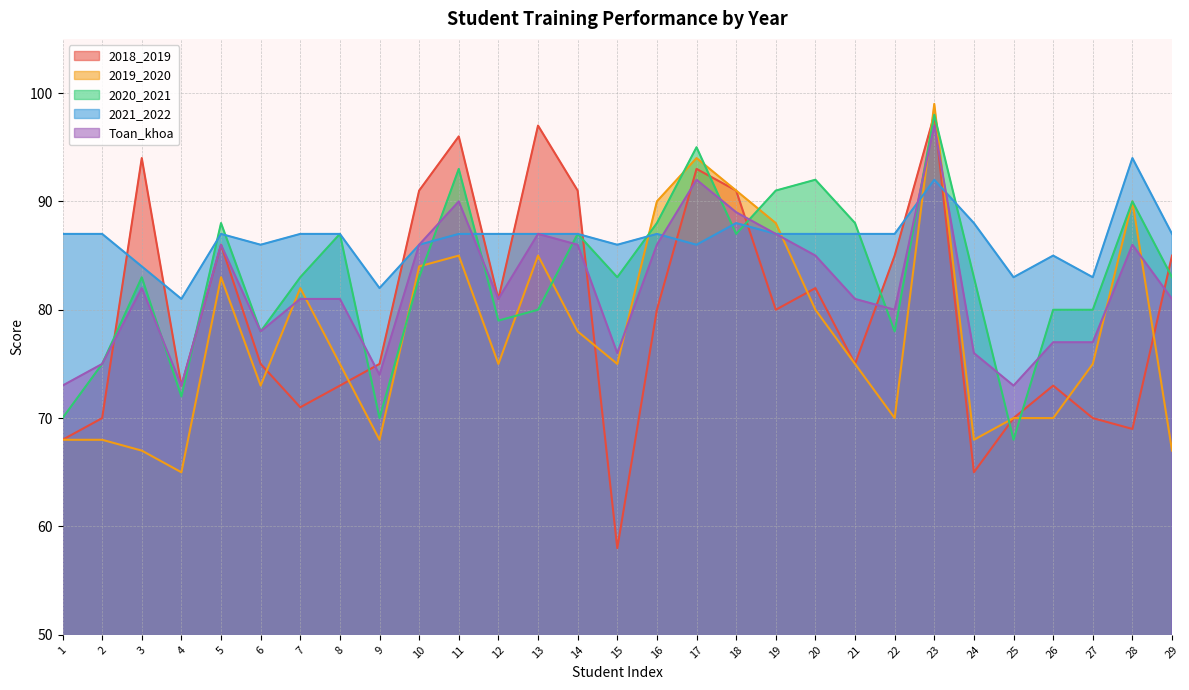

Where does the 2021_2022 series first go above 87?

18